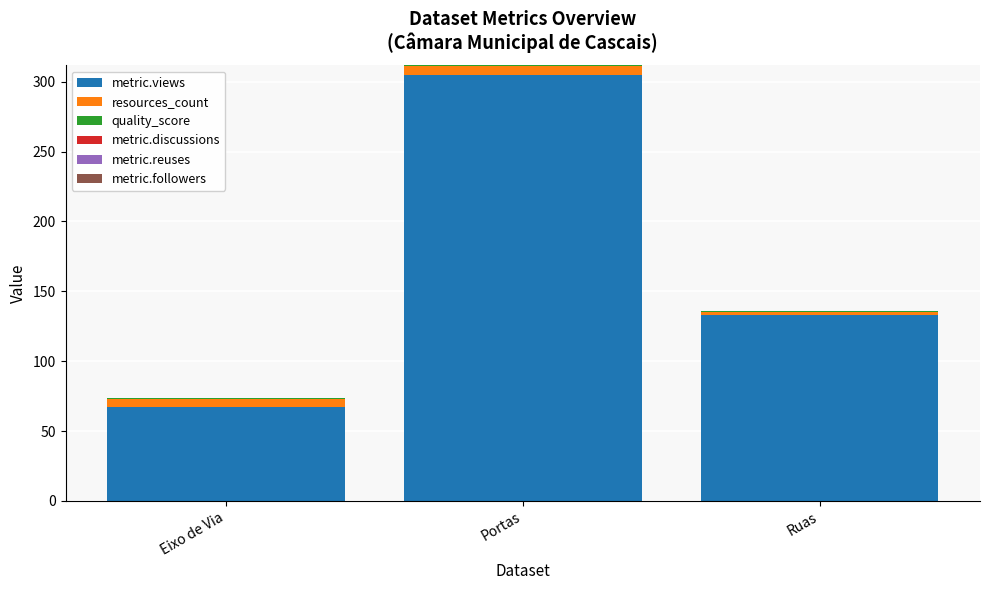

At which category is the sum across all series the highest?

Portas